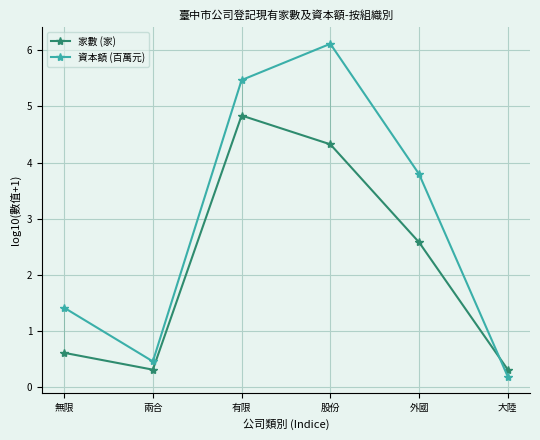

Is this an area chart (filled region under the line)?

No